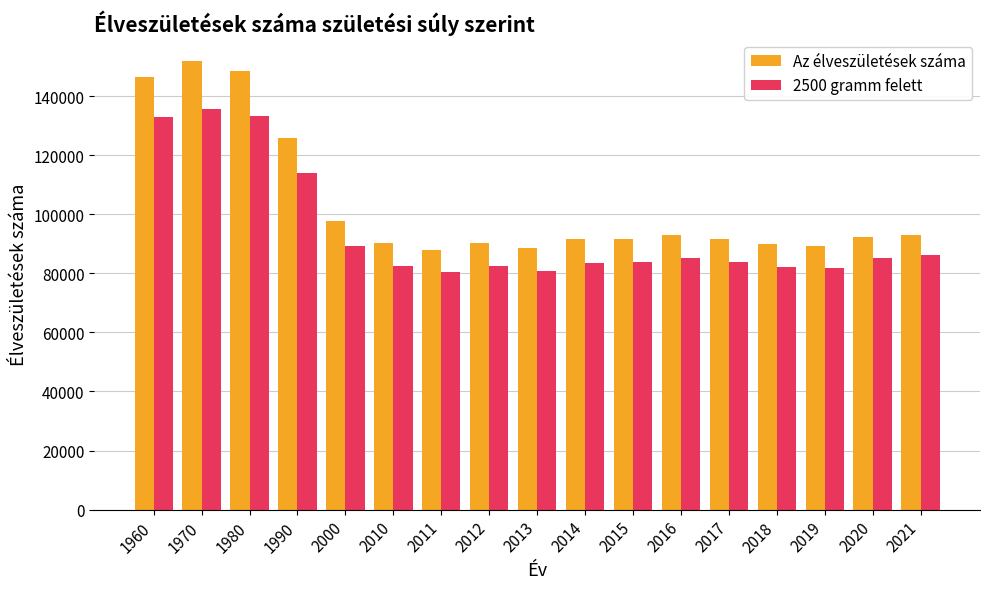

What is the smallest value displayed?

80586